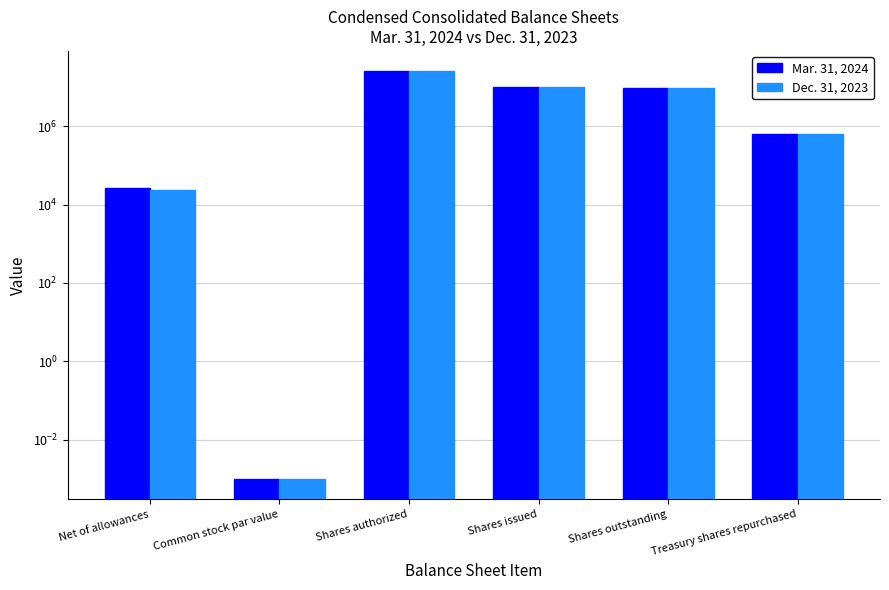

At which category is the sum across all series the highest?

Shares authorized